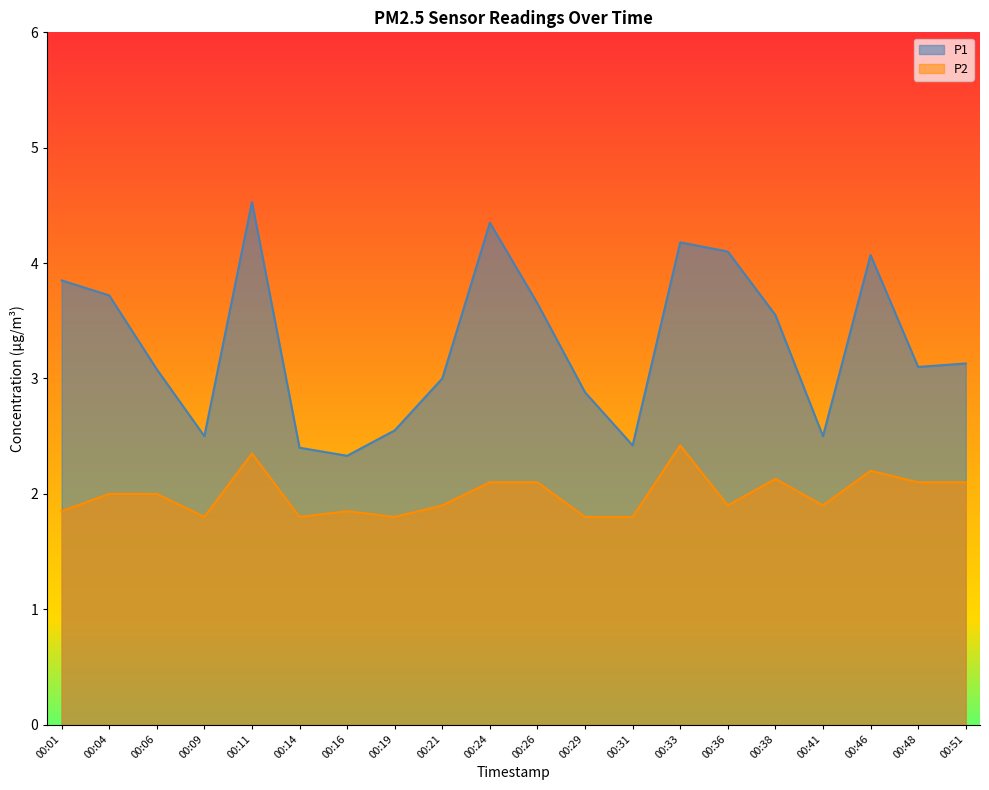

Is it true that P2 equals 1.9 at 00:01?

True